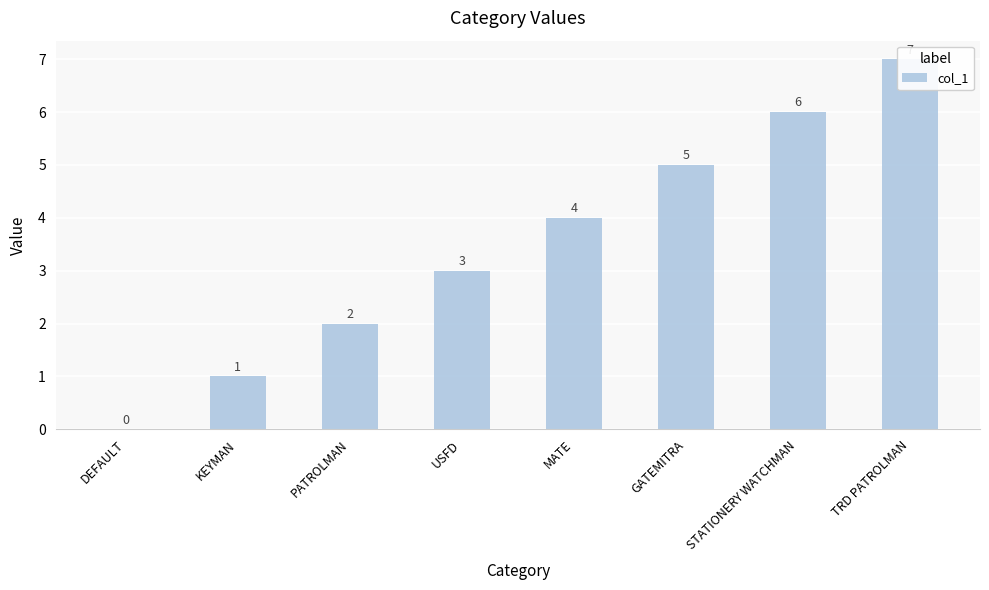

What is the difference between the maximum and minimum values?

7